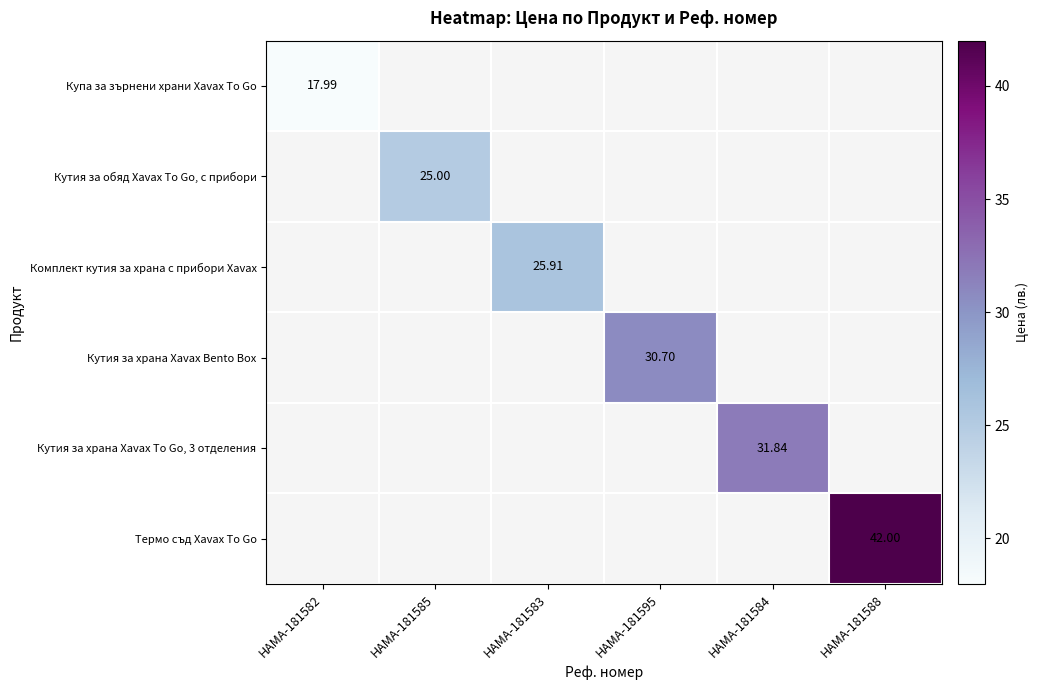

Which series has the widest spread of values?

Купа за зърнени храни Xavax To Go